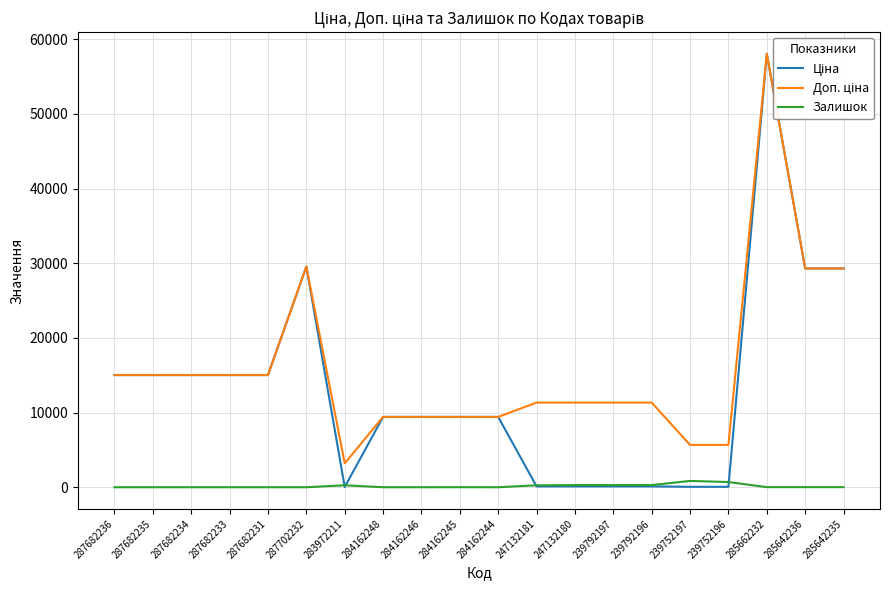

At which category does Ціна reach its first local valley?

283972211